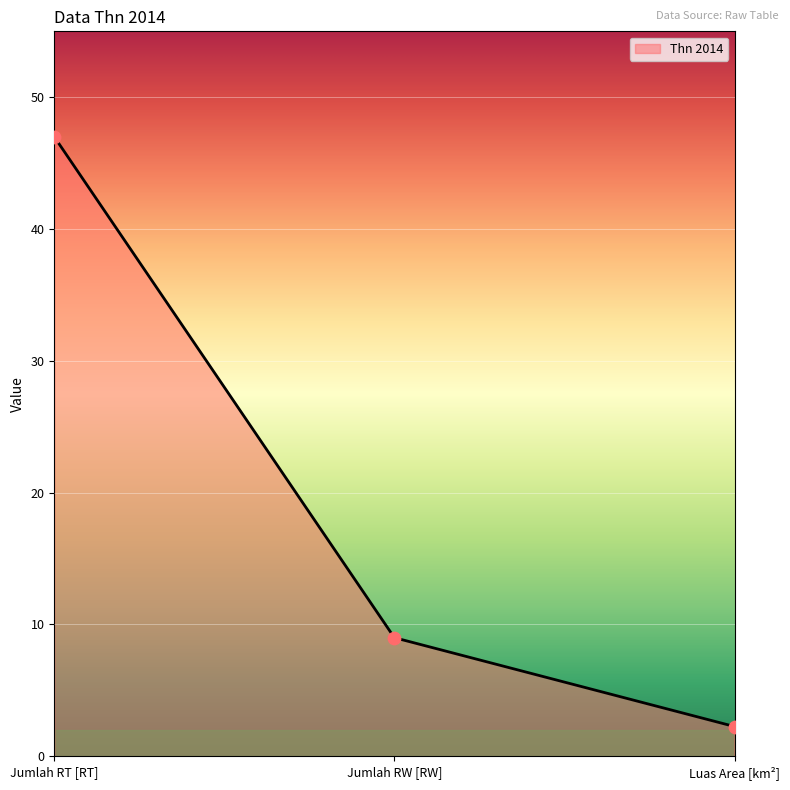

Approximately how many times larger is the value at Jumlah RT [RT] compared to Luas Area [km²]?

20.8